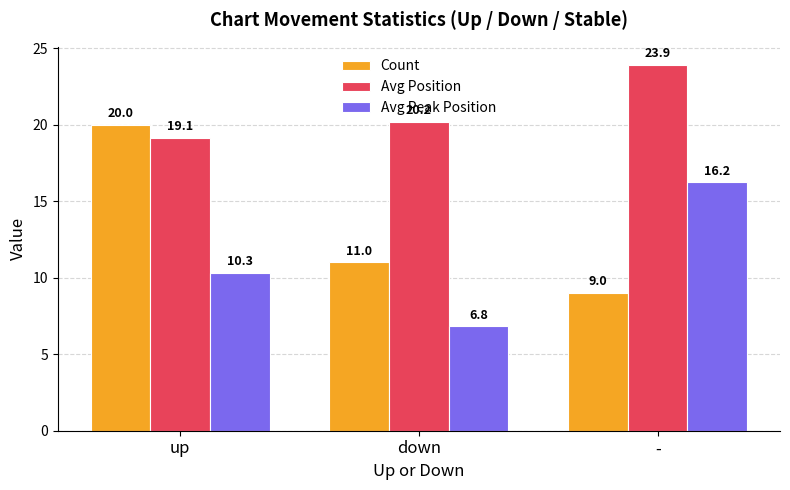

How many data points in Count are less than 11?

1